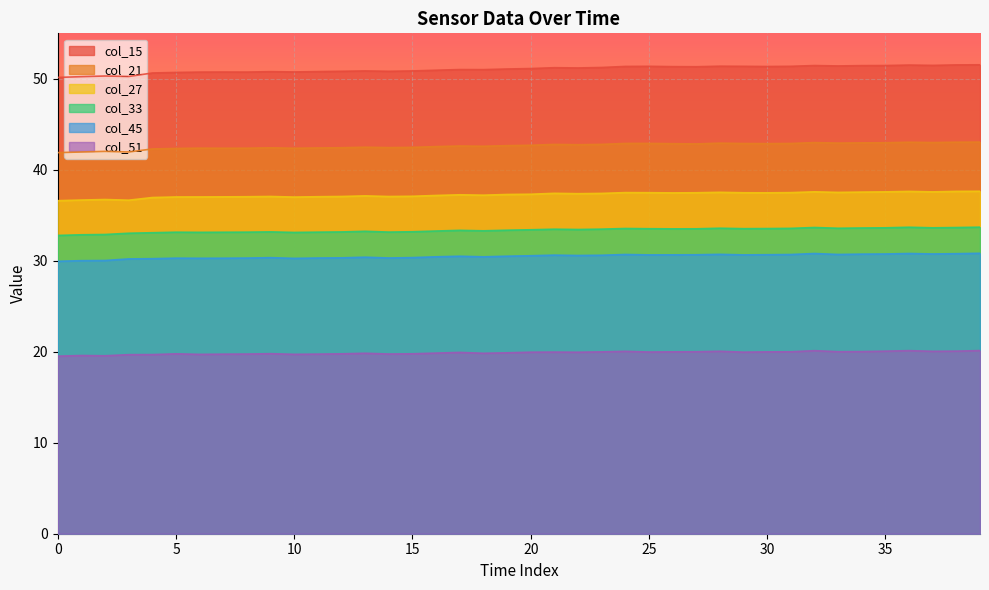

What is the value of the col_51 point at the 7th from the left?

19.5